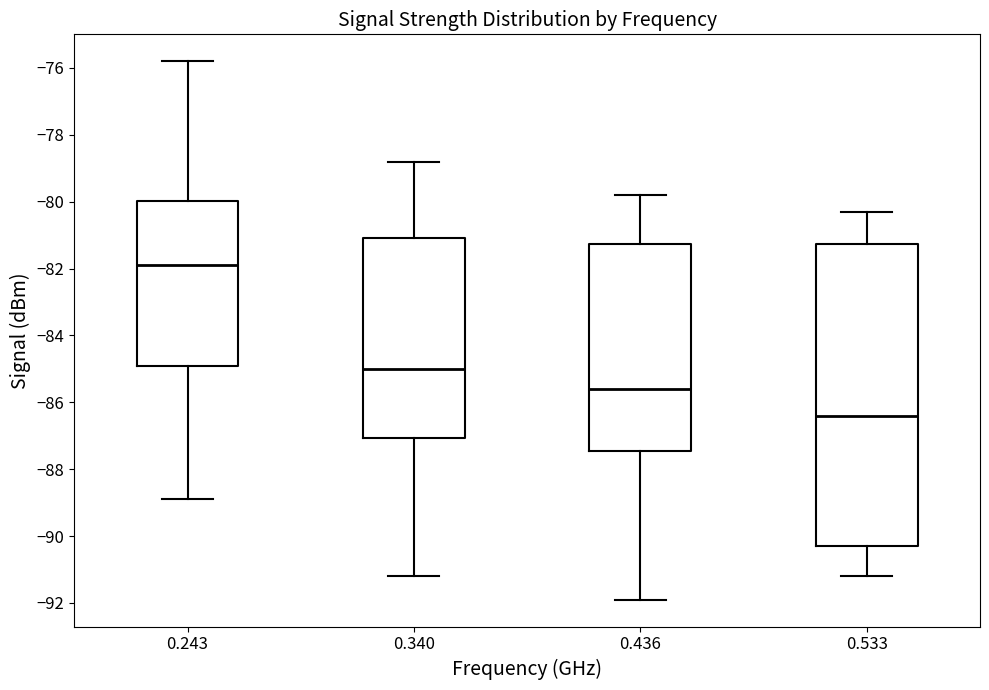

Reading left to right, read every box against the y-axis: the position of its median line, the range the box covers, and the ends of its whiskers. The values are not printed on the chart, so give them approximately, as read against the axis.

0.243: median -81.8, box -85.0 to -80.0, whiskers -88.8 to -75.8
0.340: median -85.0, box -87.0 to -81.0, whiskers -91.2 to -78.8
0.436: median -85.6, box -87.4 to -81.2, whiskers -91.8 to -79.8
0.533: median -86.4, box -90.2 to -81.2, whiskers -91.2 to -80.2